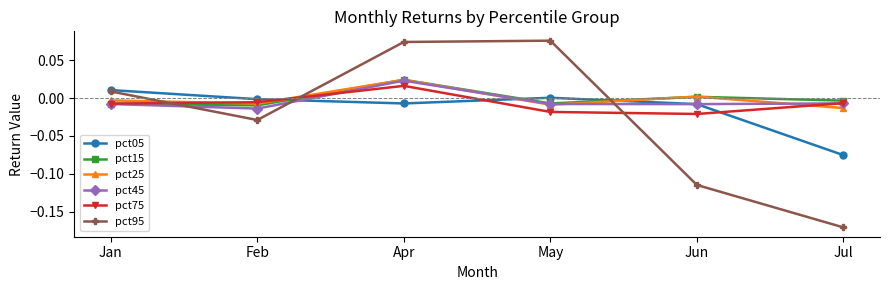

Which category has the lowest value in the pct95 series?

Jul